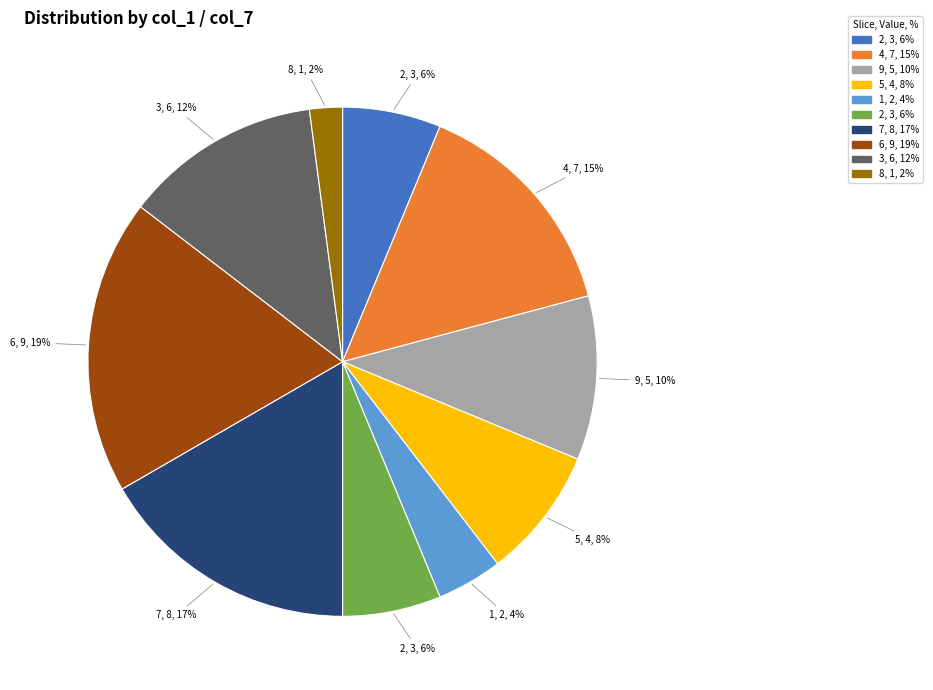

Is there a majority slice in this chart?

No